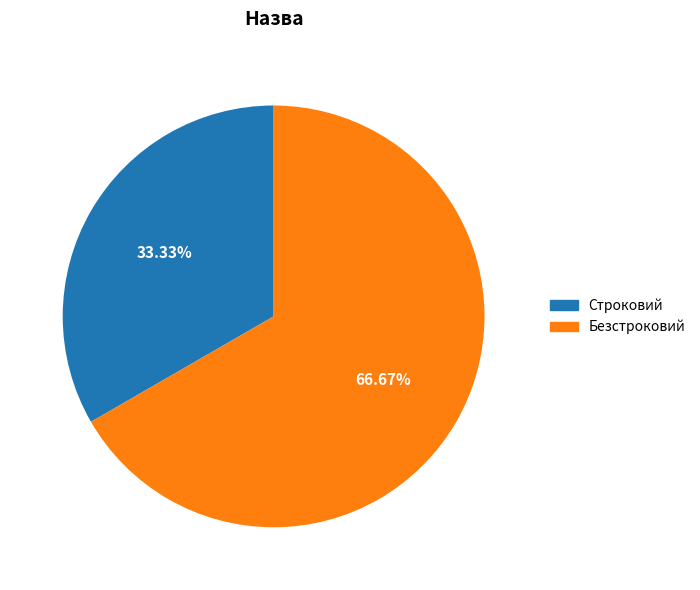

Count the number of slices in the pie.

2